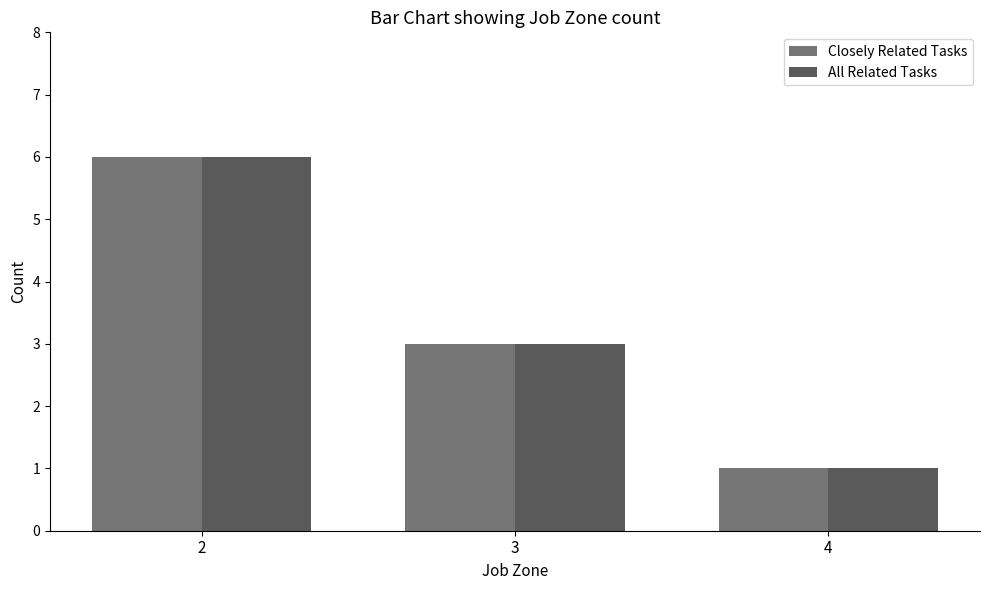

What is the greatest value displayed?

6